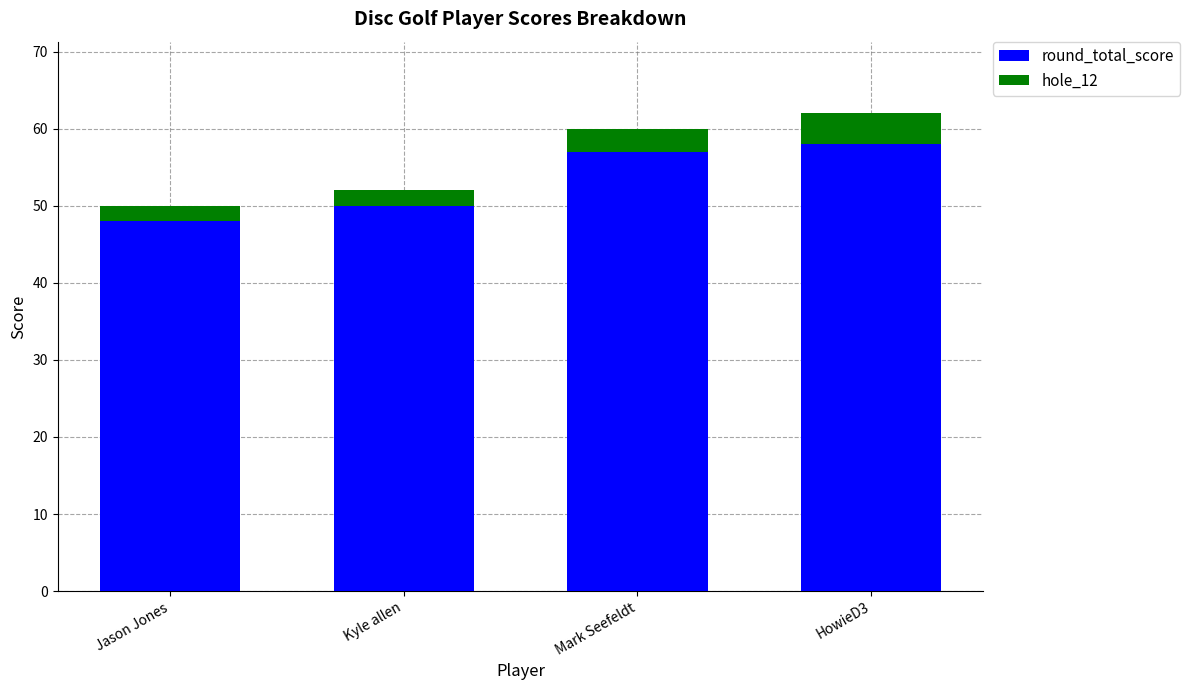

What is the lowest value of the round_total_score series?

48